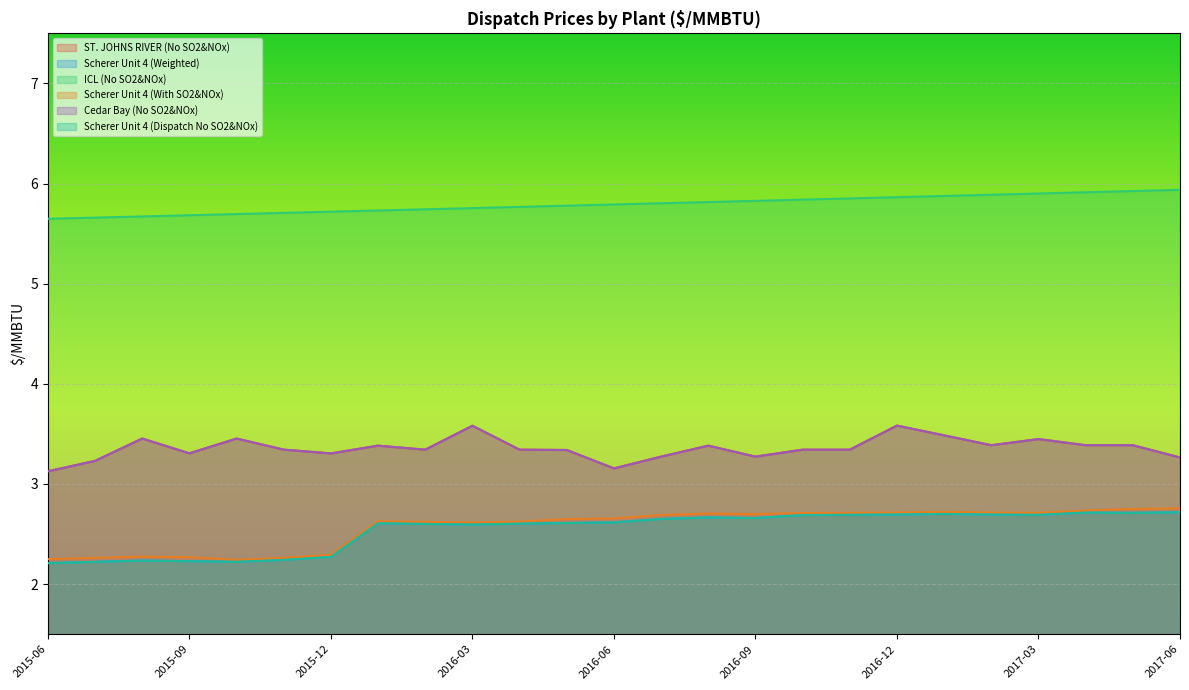

What is the sum of all ICL (No SO2&NOx) values?

144.8